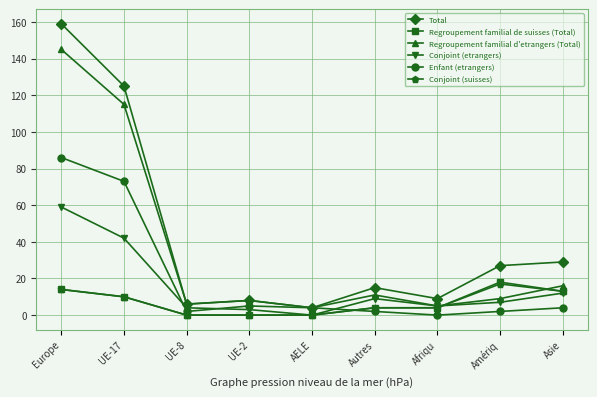

Is it true that Regroupement familial de suisses (Total) equals 18 at Amériq?

True